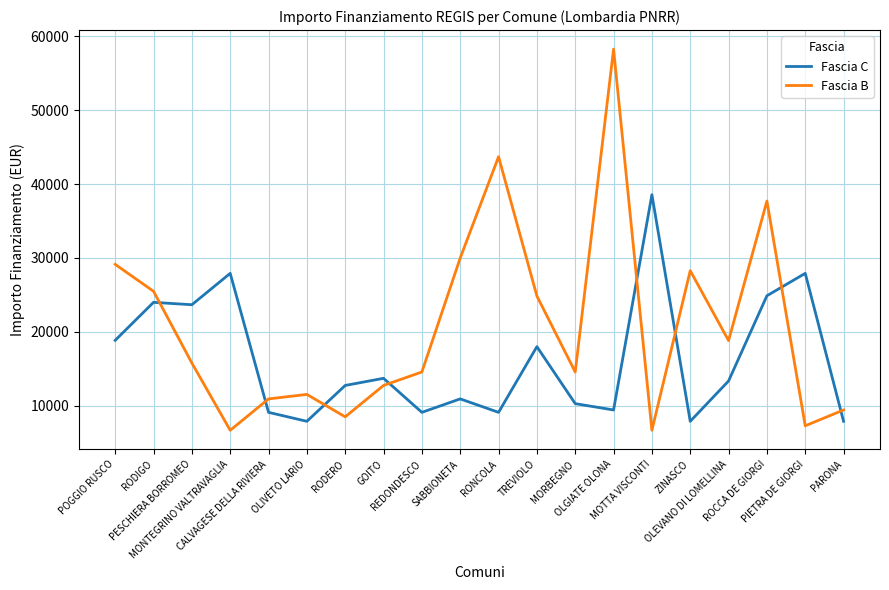

Reading left to right, transcribe all the data shown in this chart.

Fascia C: POGGIO RUSCO=18854	RODIGO=23996	PESCHIERA BORROMEO=23673	MONTEGRINO VALTRAVAGLIA=27922	CALVAGESE DELLA RIVIERA=9105	OLIVETO LARIO=7891	RODERO=12747	GOITO=13712	REDONDESCO=9105	SABBIONETA=10926	RONCOLA=9105	TREVIOLO=17997	MORBEGNO=10284	OLGIATE OLONA=9427	MOTTA VISCONTI=38565	ZINASCO=7891	OLEVANO DI LOMELLINA=13354	ROCCA DE GIORGI=24887	PIETRA DE GIORGI=27922	PARONA=7891
Fascia B: POGGIO RUSCO=29136	RODIGO=25494	PESCHIERA BORROMEO=15782	MONTEGRINO VALTRAVAGLIA=6677	CALVAGESE DELLA RIVIERA=10926	OLIVETO LARIO=11533	RODERO=8498	GOITO=12747	REDONDESCO=14568	SABBIONETA=29995	RONCOLA=43707	TREVIOLO=24853	MORBEGNO=14568	OLGIATE OLONA=58272	MOTTA VISCONTI=6677	ZINASCO=28281	OLEVANO DI LOMELLINA=18817	ROCCA DE GIORGI=37708	PIETRA DE GIORGI=7284	PARONA=9427